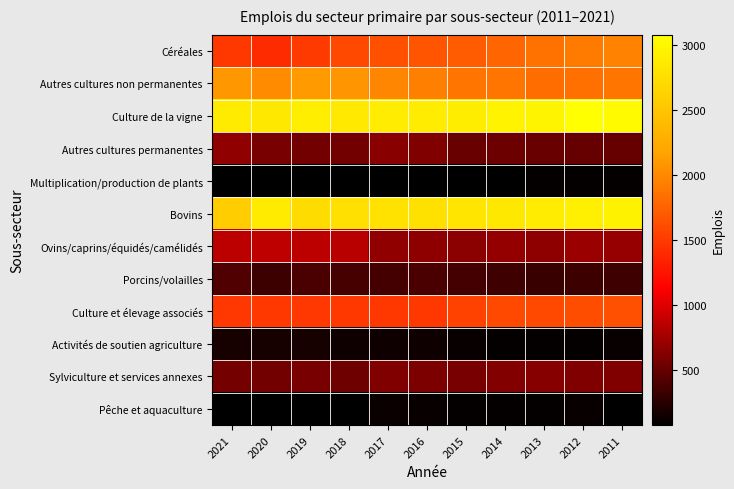

Reading left to right, extract all data points from this chart.

Céréales: 2021=1487	2020=1411	2019=1502	2018=1595	2017=1641	2016=1662	2015=1712	2014=1772	2013=1848	2012=1917	2011=1954
Autres cultures non permanentes: 2021=2092	2020=2023	2019=2112	2018=2074	2017=1980	2016=1945	2015=1876	2014=1871	2013=1818	2012=1847	2011=1871
Culture de la vigne: 2021=2875	2020=2853	2019=2915	2018=2866	2017=2892	2016=2889	2015=2895	2014=2962	2013=2965	2012=3080	2011=3029
Autres cultures permanentes: 2021=684	2020=572	2019=545	2018=556	2017=642	2016=609	2015=515	2014=529	2013=511	2012=502	2011=501
Multiplication/production de plants: 2021=75	2020=78	2019=86	2018=78	2017=75	2016=82	2015=81	2014=79	2013=102	2012=103	2011=103
Bovins: 2021=2585	2020=2878	2019=2735	2018=2764	2017=2790	2016=2780	2015=2819	2014=2851	2013=2890	2012=2916	2011=2950
Ovins/caprins/équidés/camélidés: 2021=854	2020=868	2019=861	2018=849	2017=682	2016=663	2015=652	2014=696	2013=669	2012=718	2011=701
Porcins/volailles: 2021=412	2020=330	2019=388	2018=377	2017=357	2016=382	2015=358	2014=341	2013=311	2012=325	2011=337
Culture et élevage associés: 2021=1472	2020=1490	2019=1481	2018=1492	2017=1493	2016=1486	2015=1551	2014=1591	2013=1595	2012=1613	2011=1627
Activités de soutien agriculture: 2021=174	2020=172	2019=177	2018=136	2017=143	2016=136	2015=117	2014=99	2013=107	2012=110	2011=116
Sylviculture et services annexes: 2021=565	2020=554	2019=570	2018=533	2017=605	2016=601	2015=574	2014=616	2013=635	2012=612	2011=605
Pêche et aquaculture: 2021=84	2020=83	2019=83	2018=86	2017=128	2016=118	2015=106	2014=104	2013=110	2012=111	2011=86